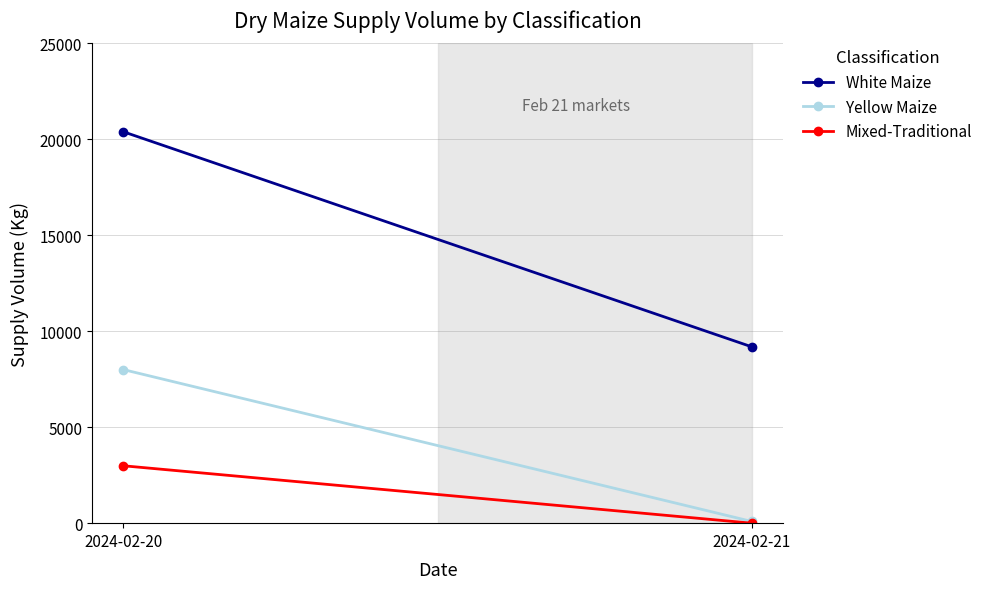

The value of White Maize at 2024-02-21 is 9190. True or false?

True